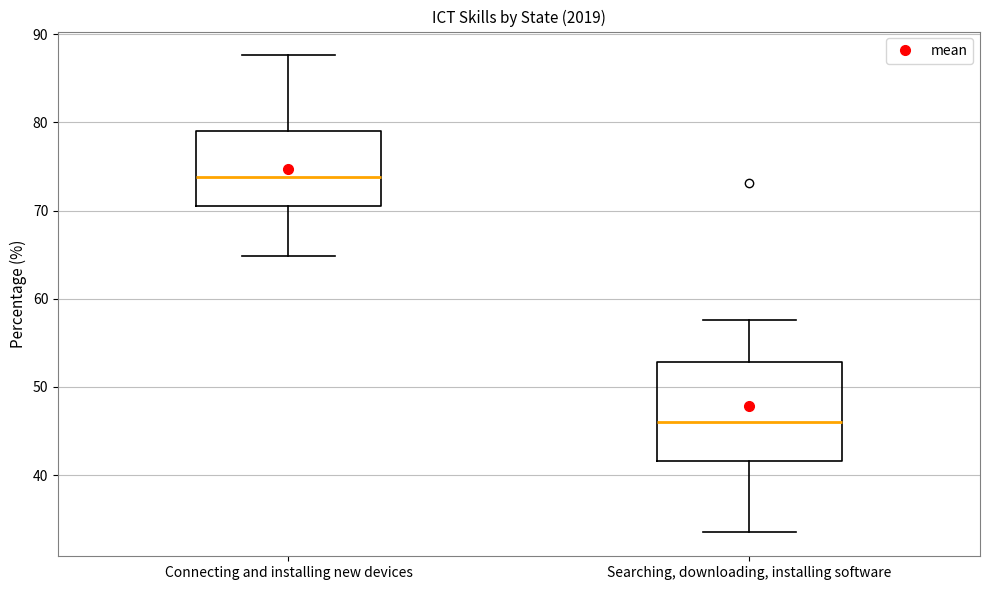

Where does the upper whisker of the box for Connecting and installing new devices end on the y-axis? The values are not printed on the chart, so give them approximately, as read against the axis.

88